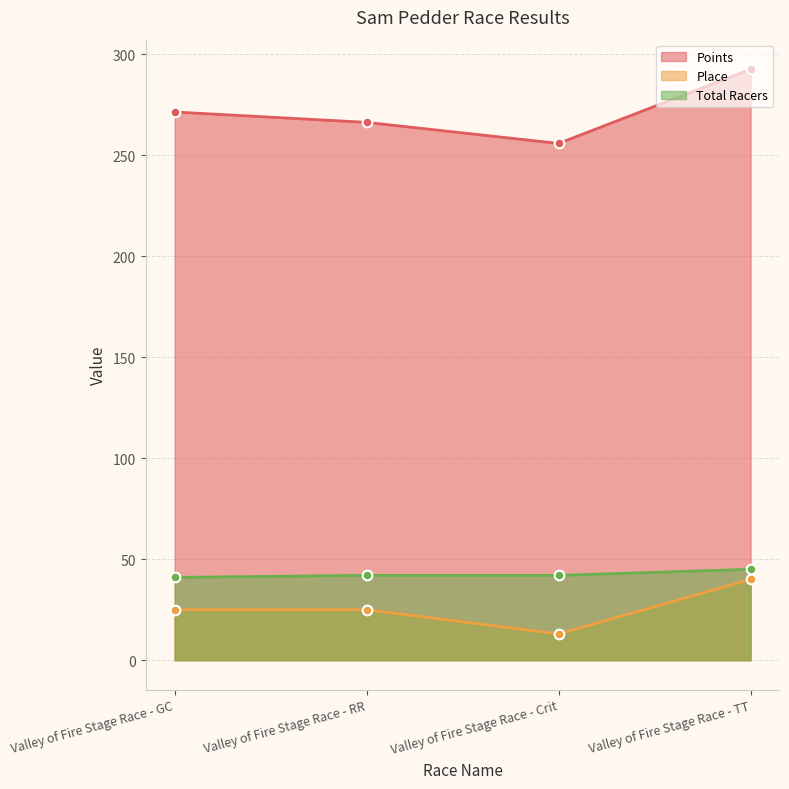

Which category has the lowest value in the Place series?

Valley of Fire Stage Race - Crit